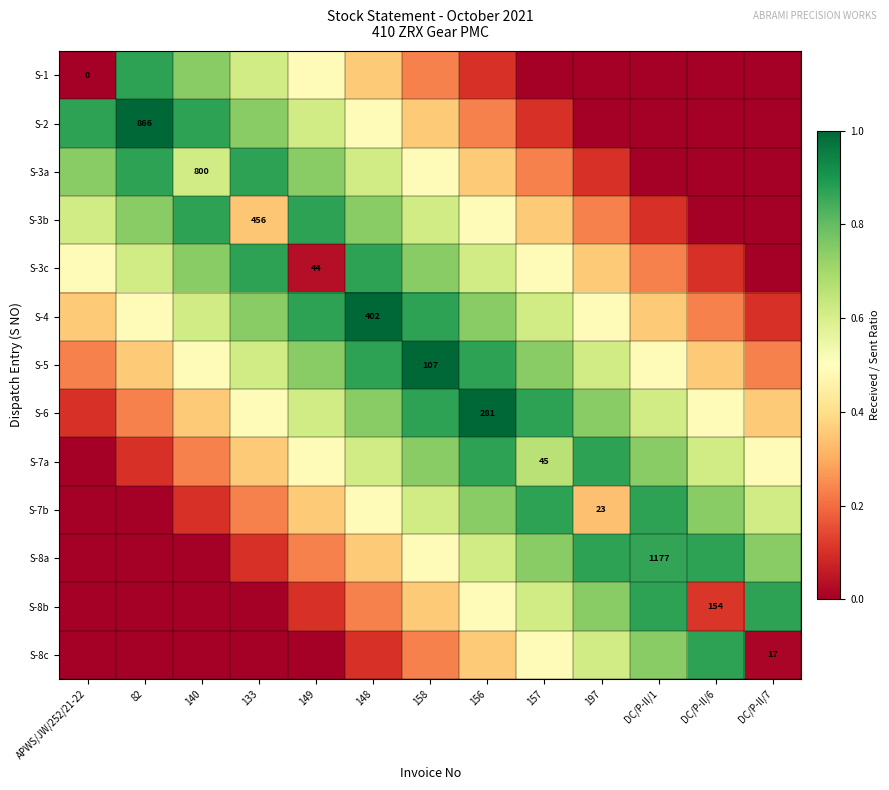

How many S-3b values are between 0 and 1?

13